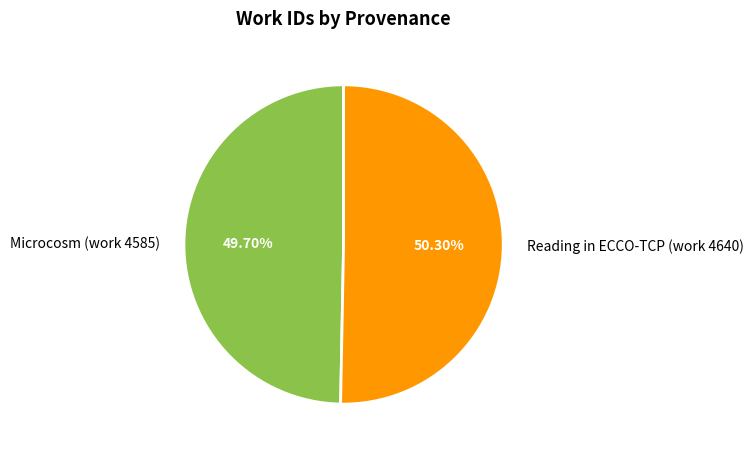

Does Reading in ECCO-TCP (work 4640) account for over 50% of the chart?

Yes